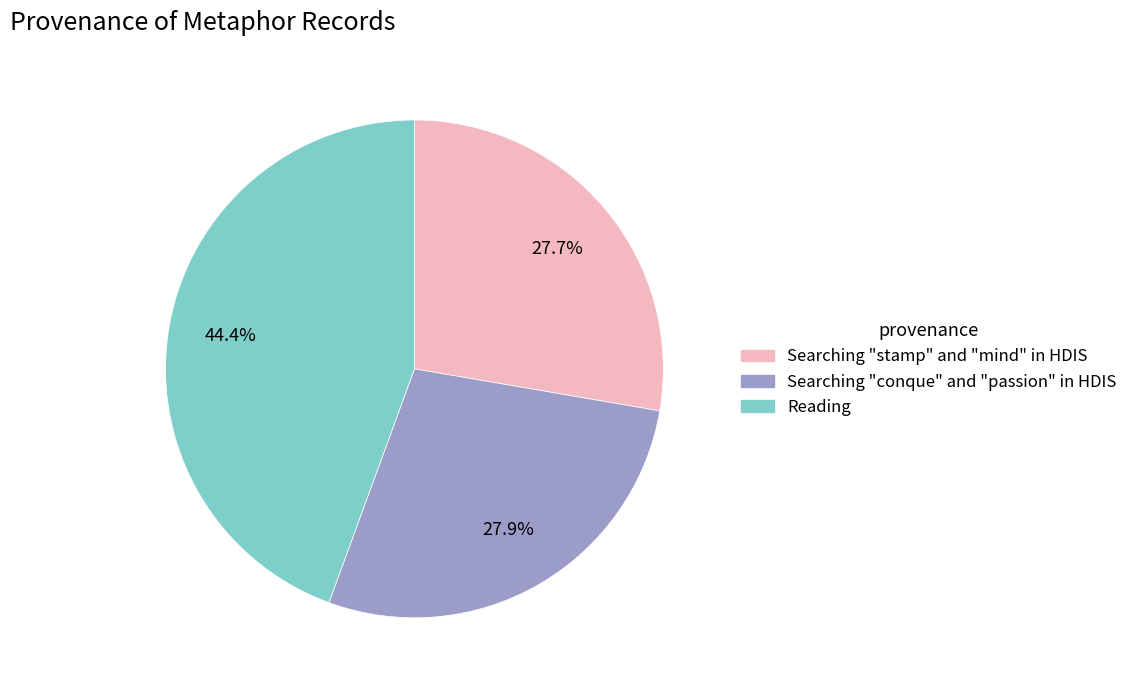

Which category has the biggest portion of the pie?

Reading